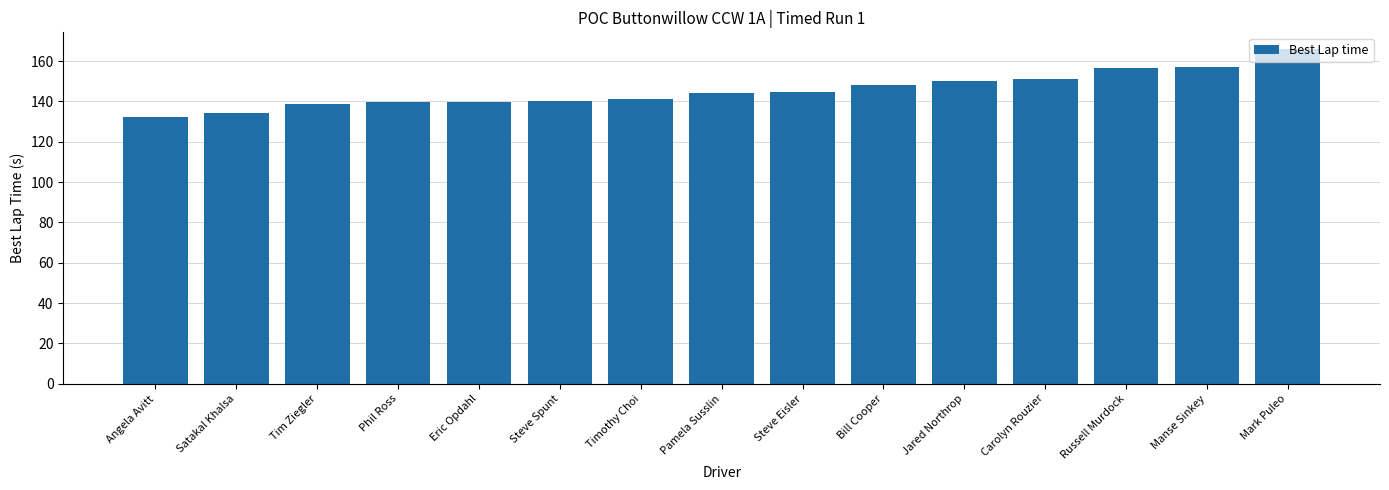

Approximately how many times larger is the value at Manse Sinkey compared to Pamela Susslin?

1.1